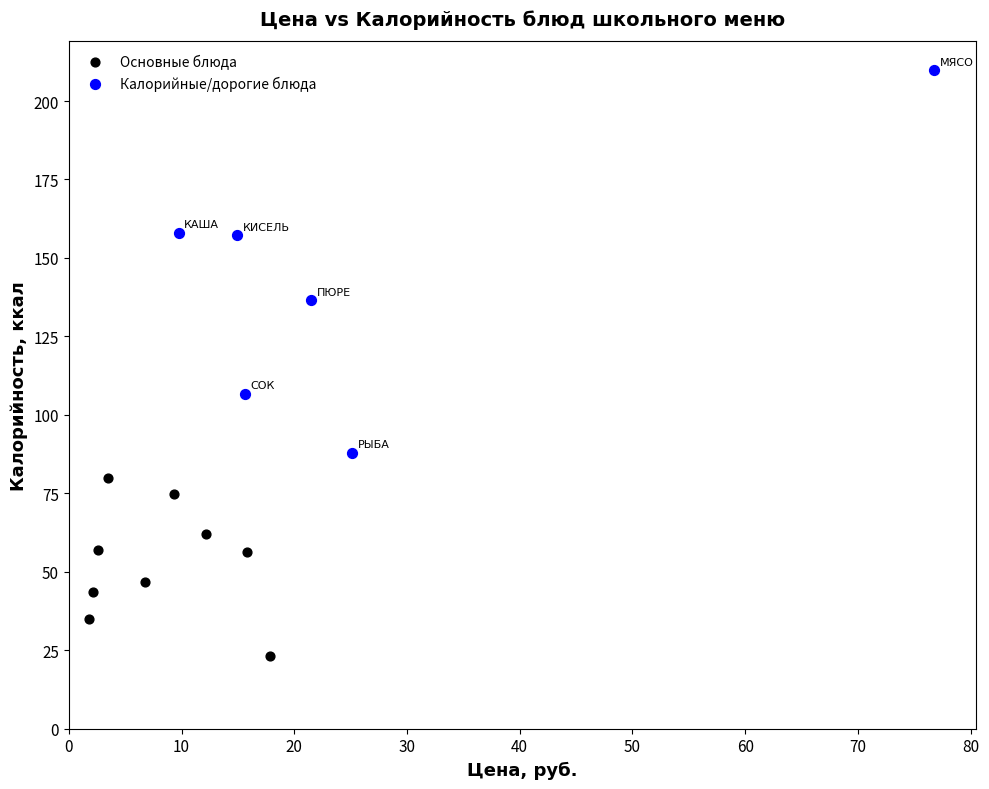

Which series reaches the maximum Y coordinate?

Калорийные/дорогие блюда